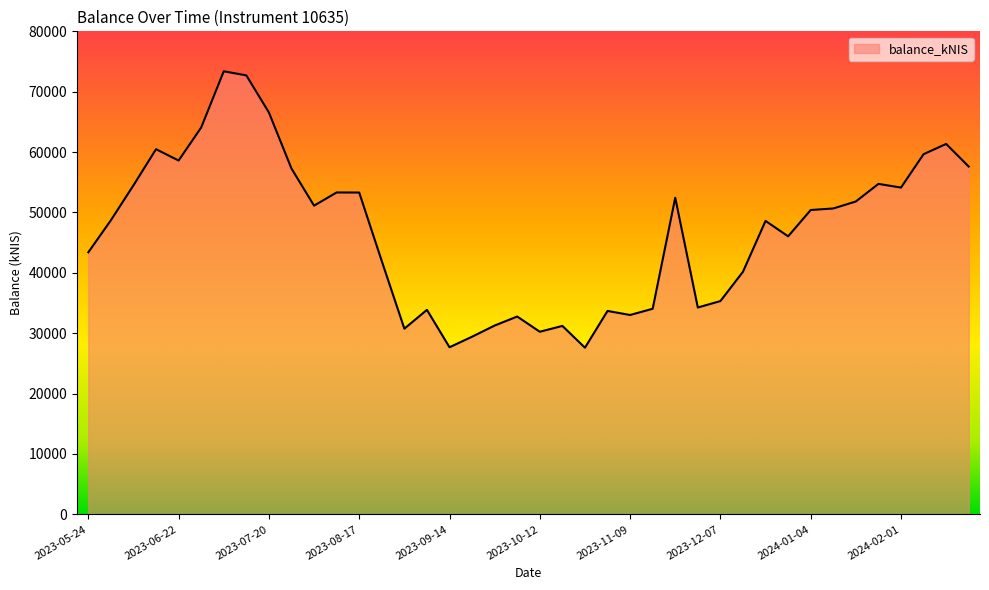

How many lines are shown in the chart?

1